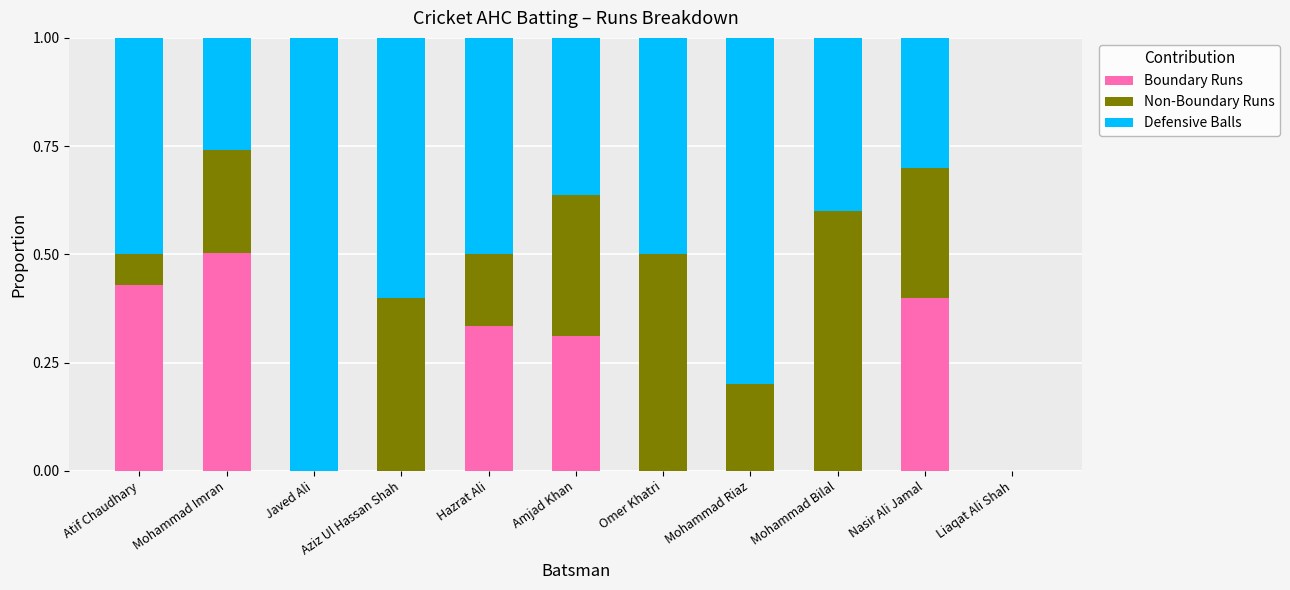

What are all the series names shown in the legend?

Boundary Runs, Non-Boundary Runs, Defensive Balls